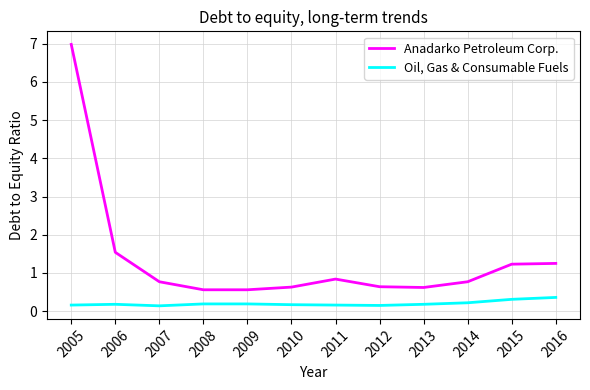

At which label does Anadarko Petroleum Corp. reach its peak?

2005